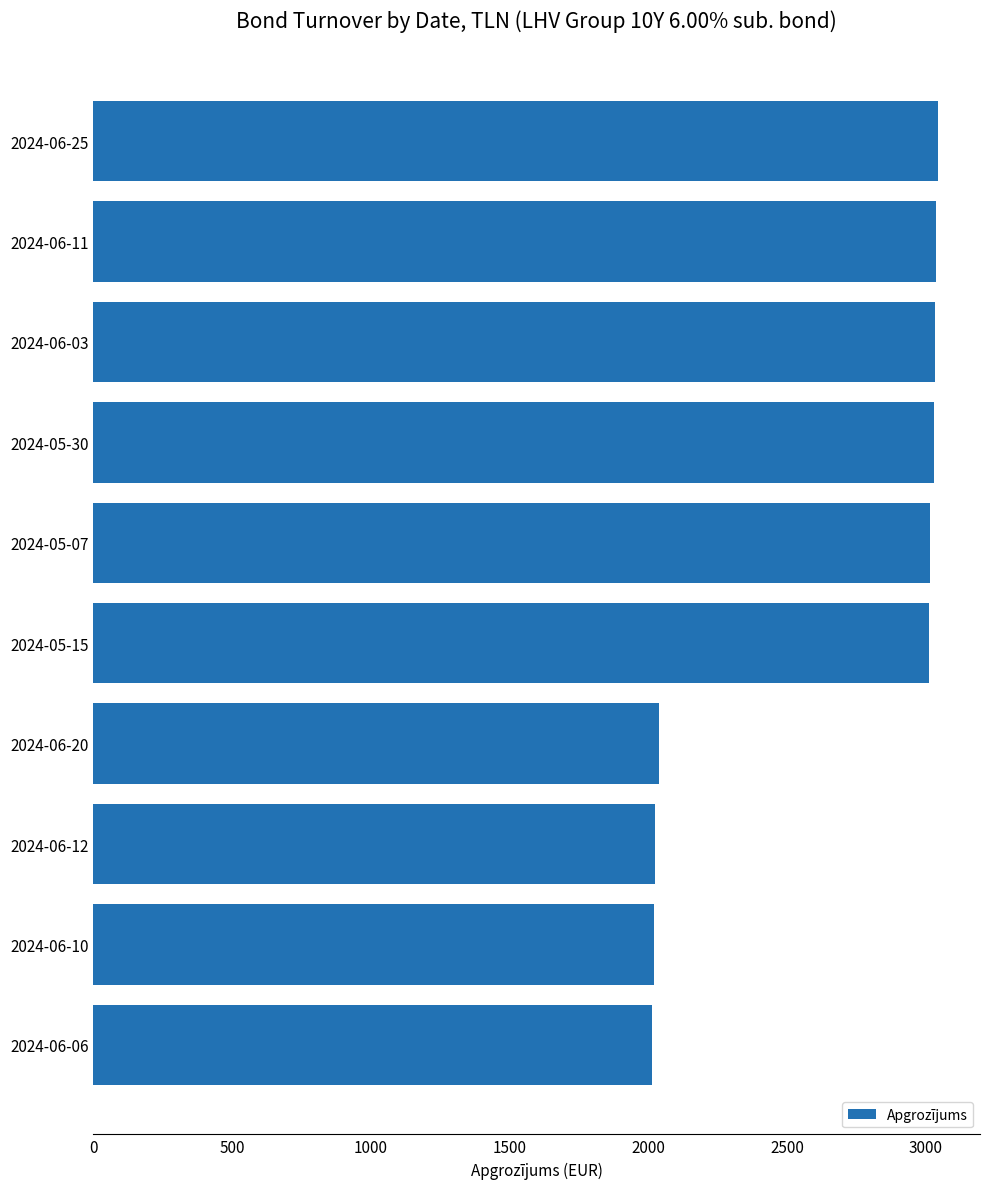

What is the sum of all values?

26264.5